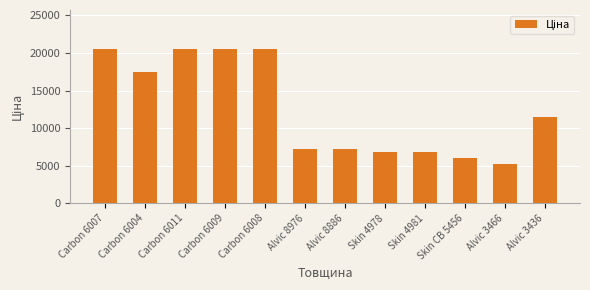

What position from the right is Carbon 6007?

12